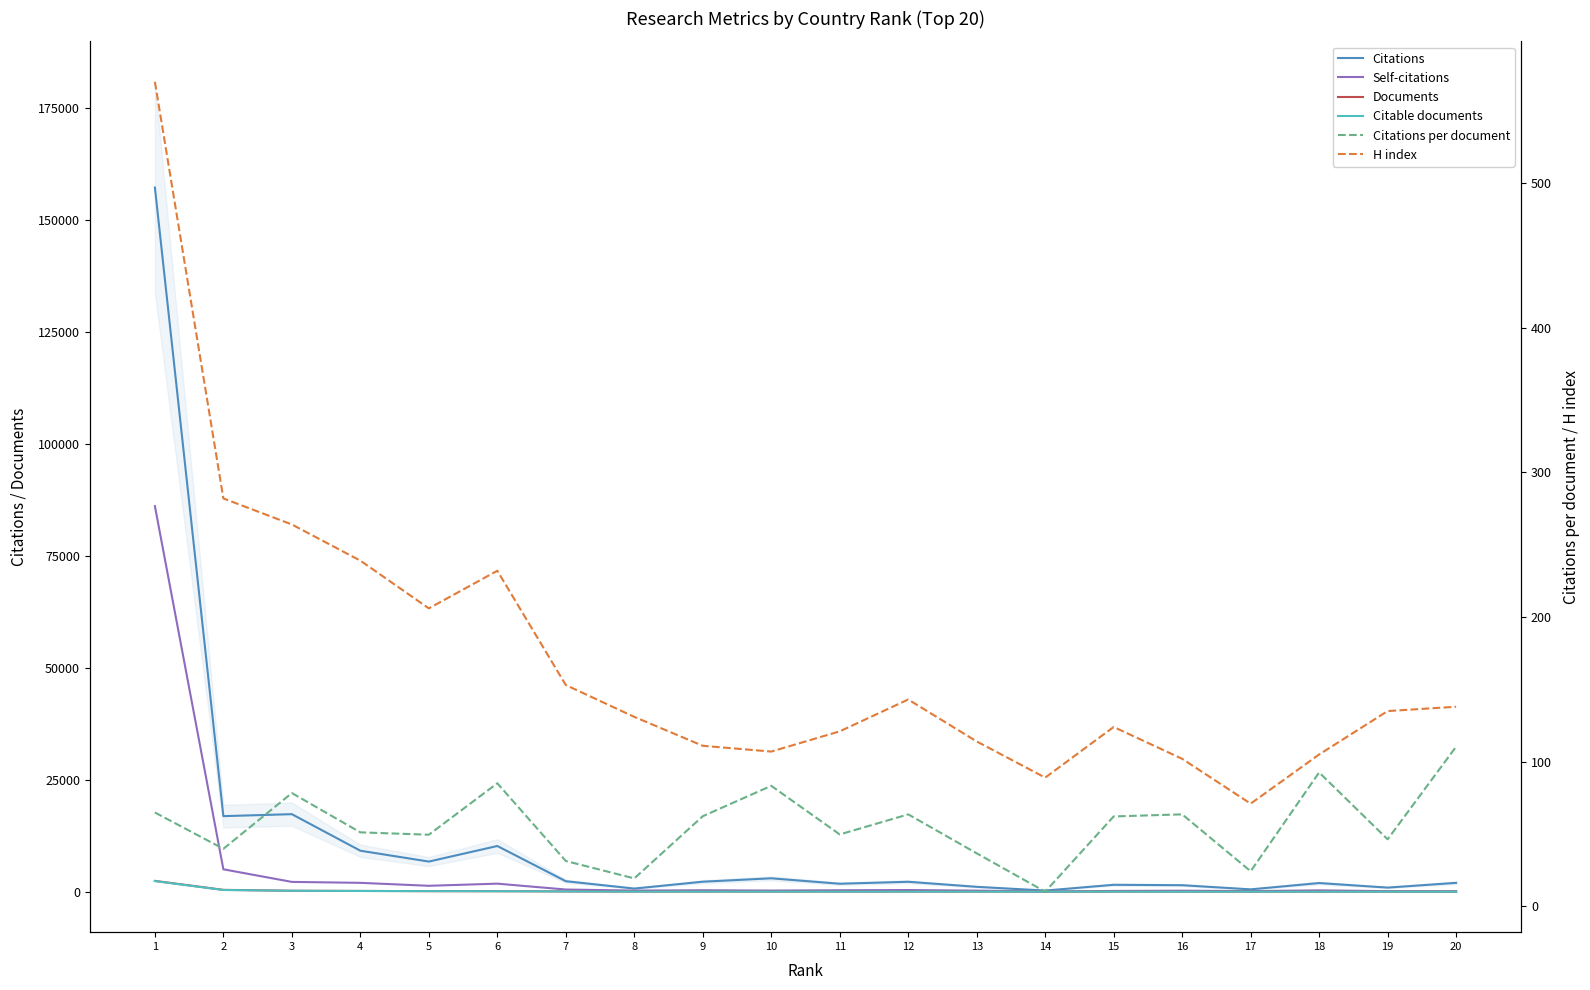

What is the difference between the maximum and minimum values in the Documents series?

2404.0